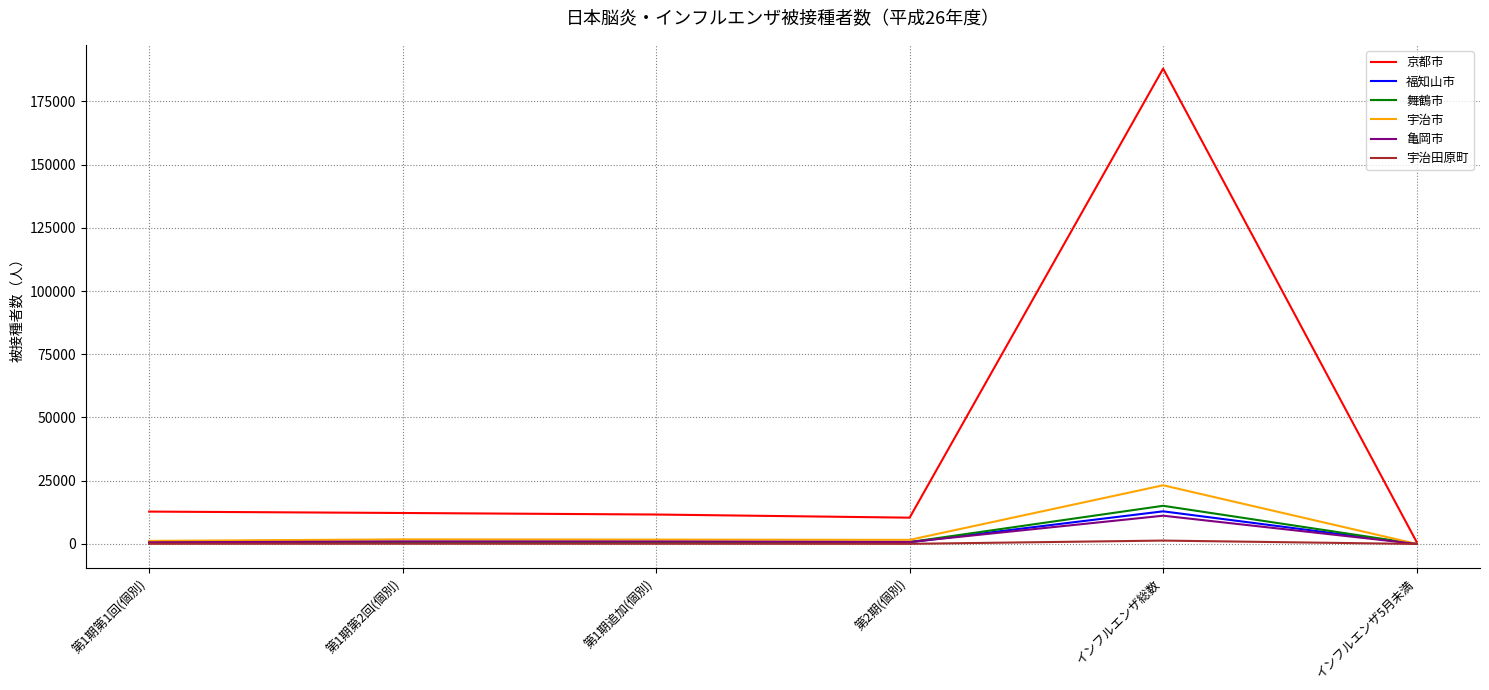

Which label corresponds to the largest value in the chart?

インフルエンザ総数